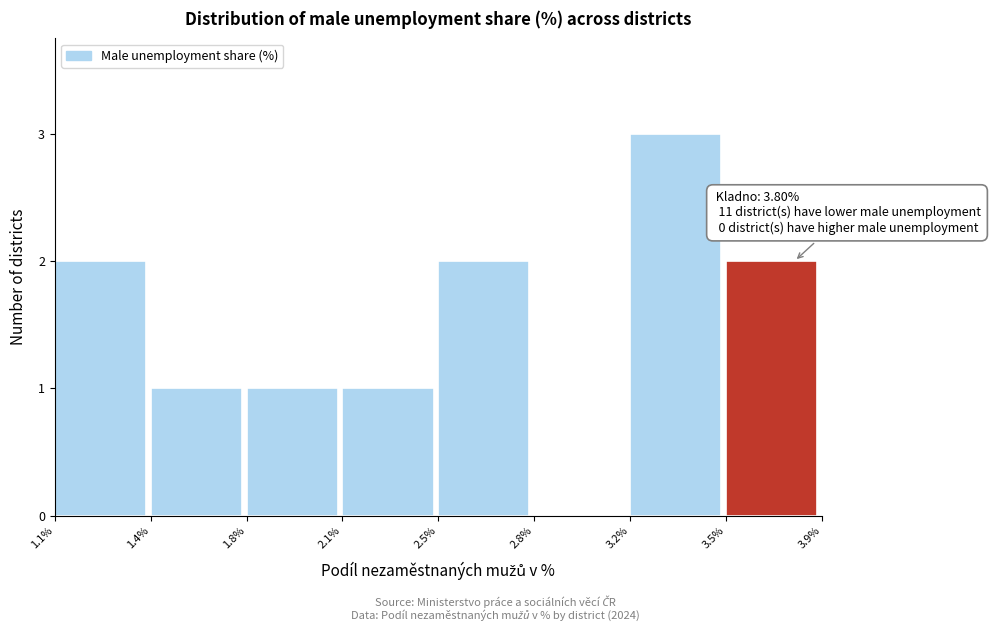

Reading right to left, extract all data points from this chart.

3.5%=2	3.2%=3	2.8%=0	2.5%=2	2.1%=1	1.8%=1	1.4%=1	1.1%=2